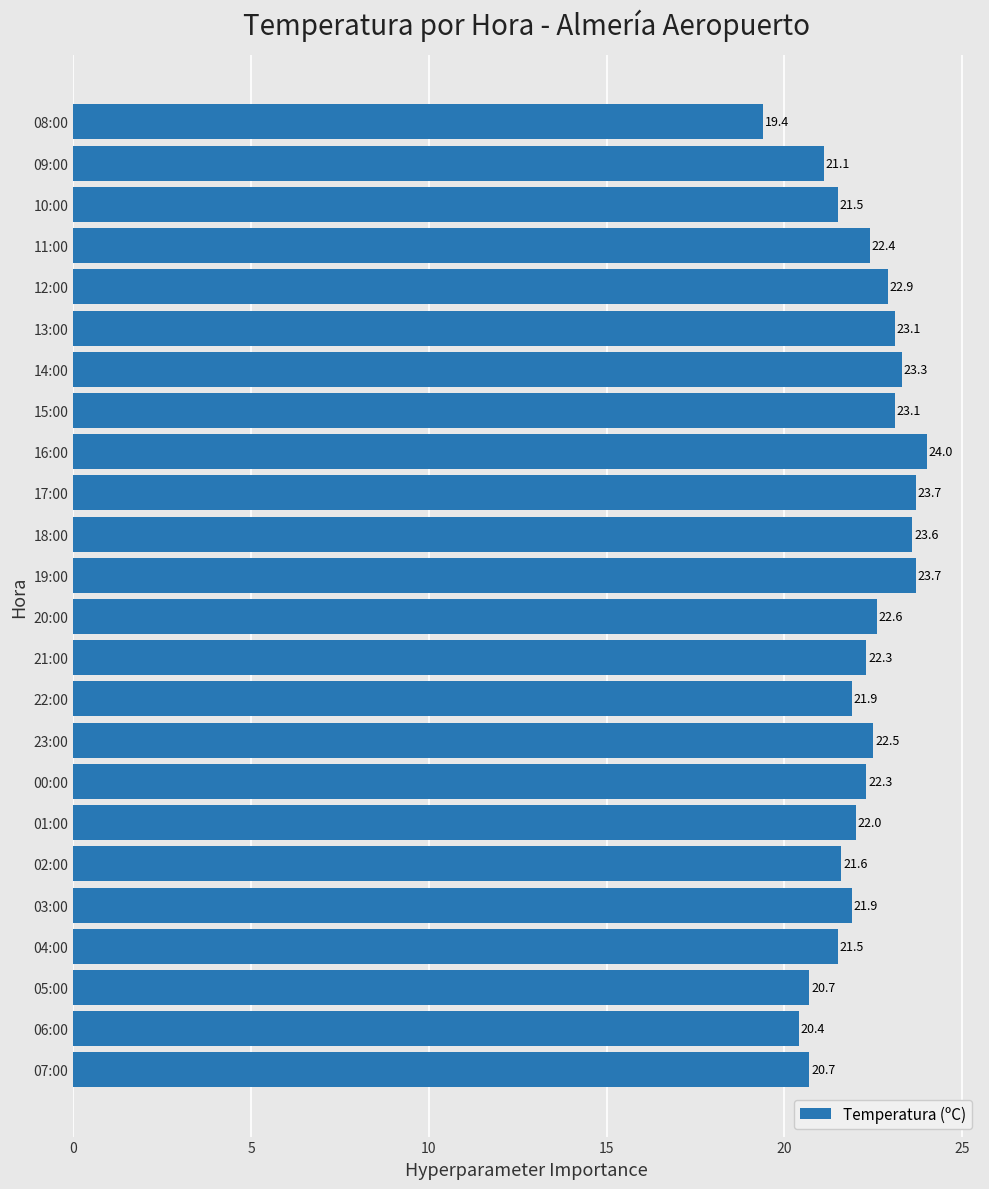

What is the smallest value displayed?

19.4